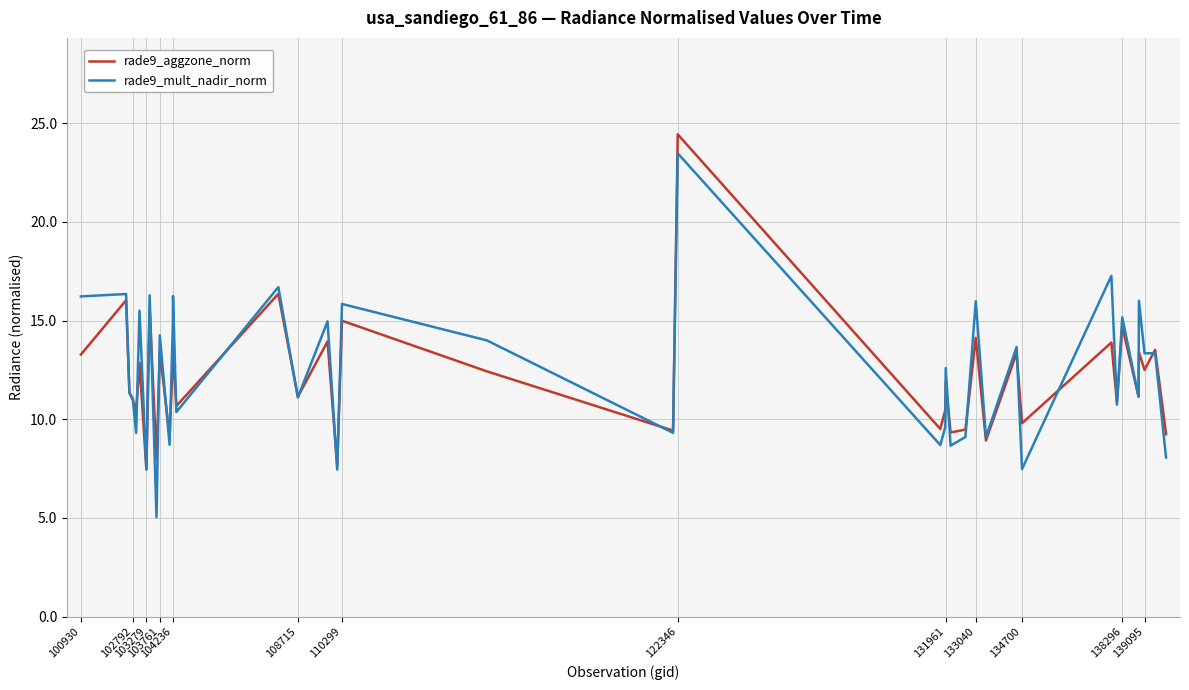

Which series has the largest range (max minus min)?

rade9_mult_nadir_norm